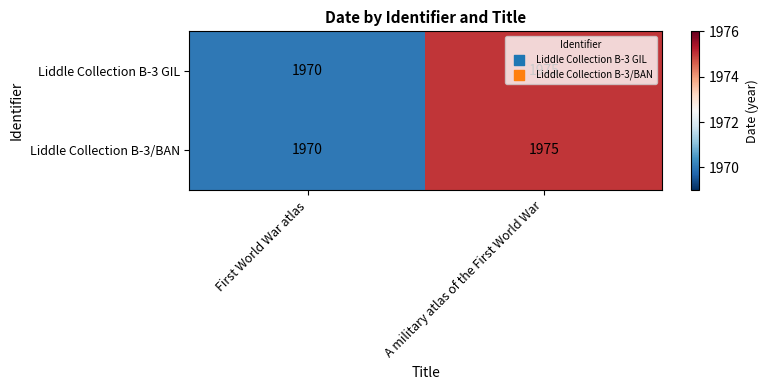

Is it true that Liddle Collection B-3 GIL equals 708 at First World War atlas?

False